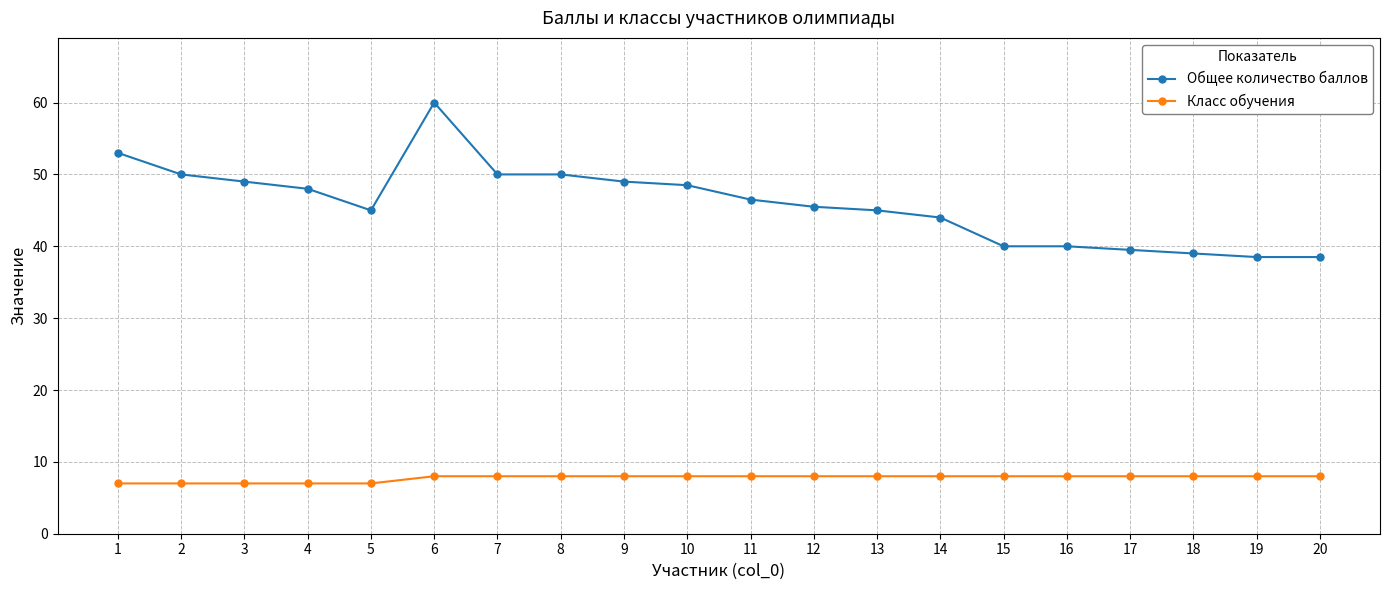

Reading left to right, transcribe all the data shown in this chart.

Общее количество баллов: 53.0	50.0	49.0	48.0	45.0	60.0	50.0	50.0	49.0	48.5	46.5	45.5	45.0	44.0	40.0	40.0	39.5	39.0	38.5	38.5
Класс обучения: 7.0	7.0	7.0	7.0	7.0	8.0	8.0	8.0	8.0	8.0	8.0	8.0	8.0	8.0	8.0	8.0	8.0	8.0	8.0	8.0